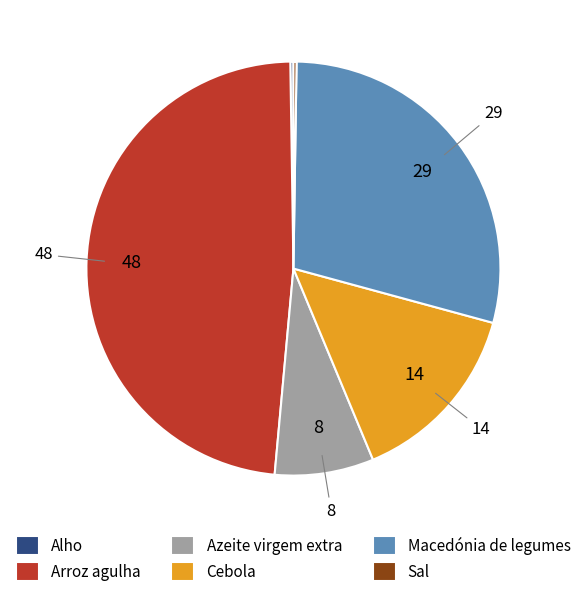

Do Macedónia de legumes and Cebola together represent more than half of the pie?

No